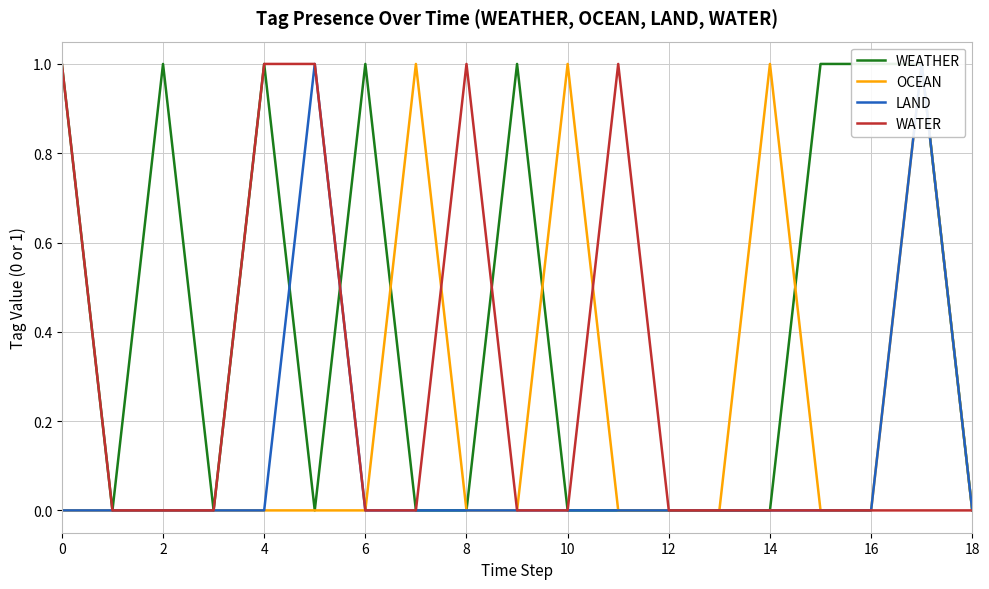

What is the difference between the WATER values at 8 and 12?

1